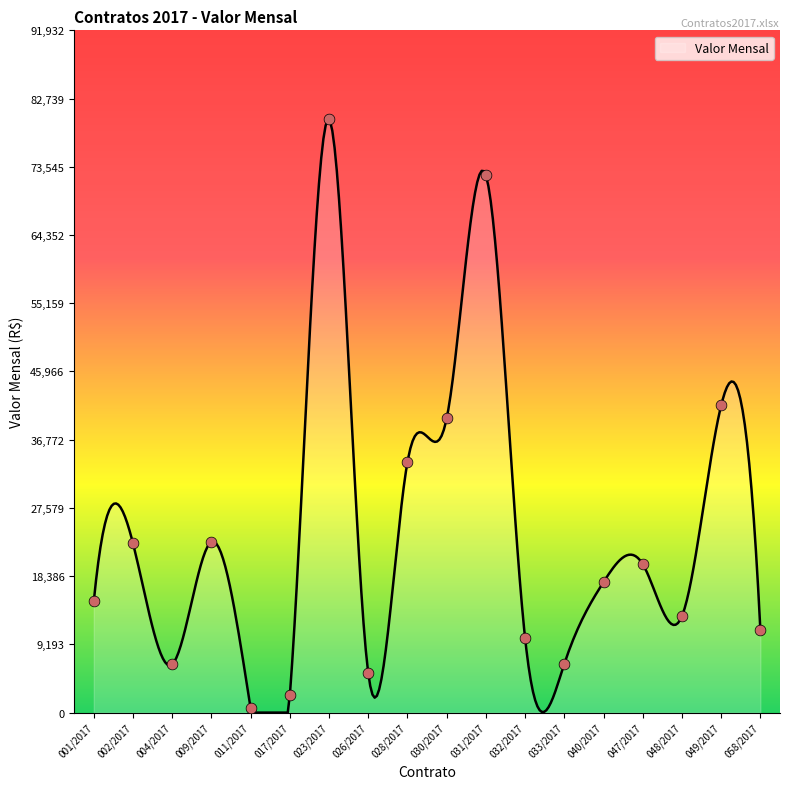

Which has a higher value, 004/2017 or 028/2017?

028/2017